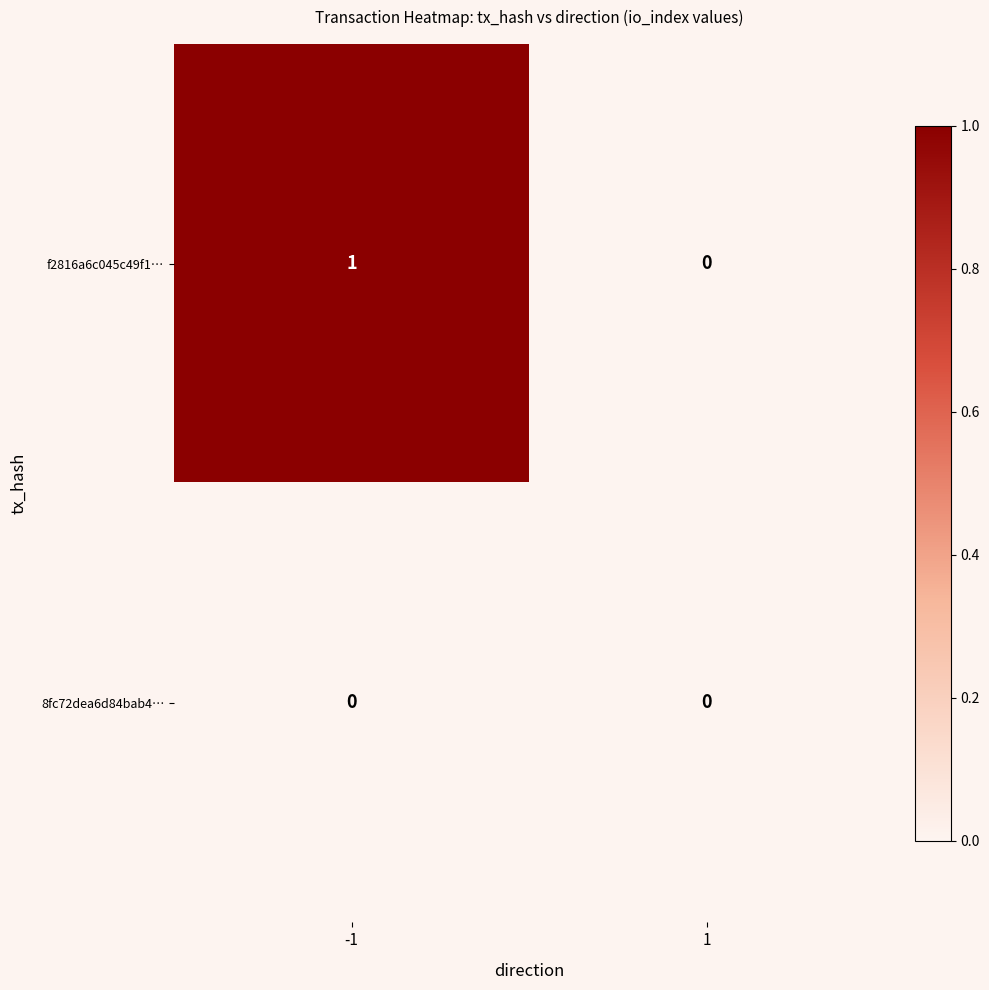

At which category is the sum across all series the highest?

-1